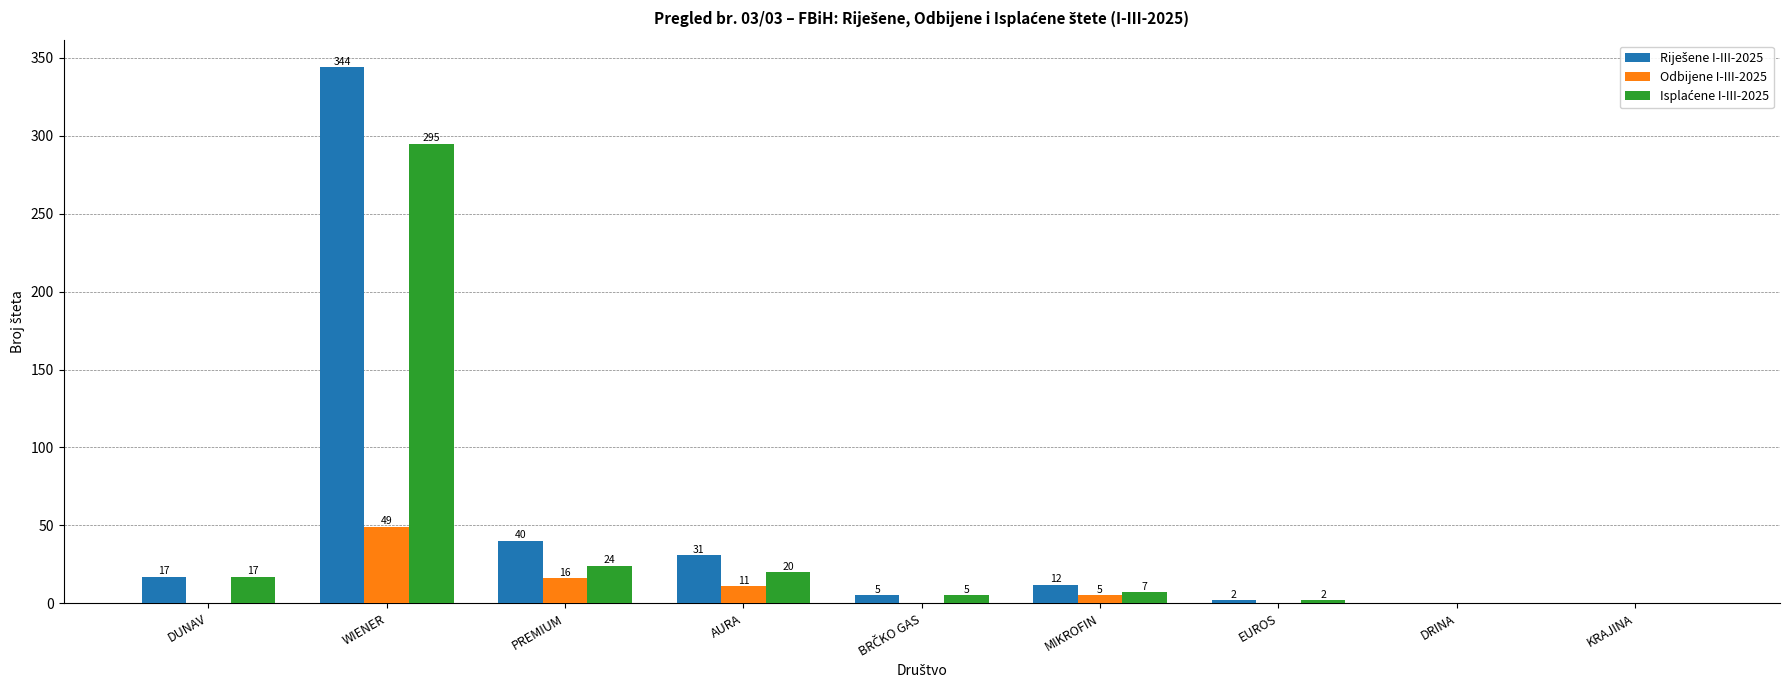

What is the sum of the Odbijene I-III-2025 values at AURA and DRINA?

11